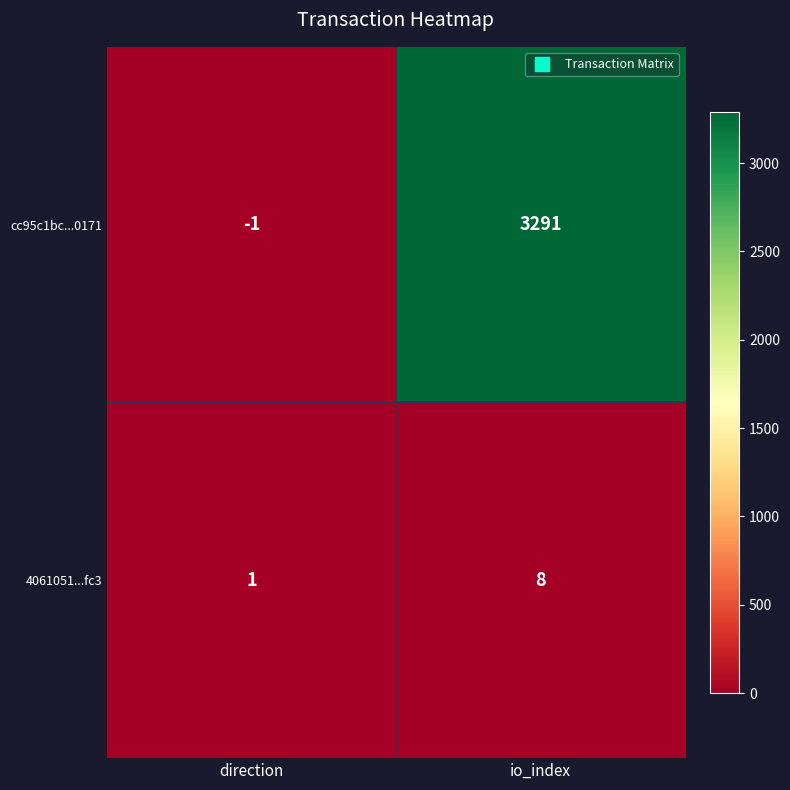

Count the number of categories in the chart.

2